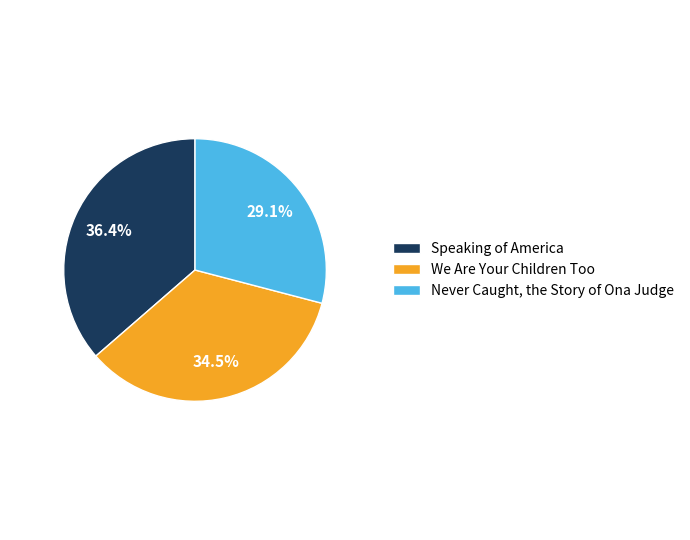

How much of the chart is everything except Speaking of America?

63.6%